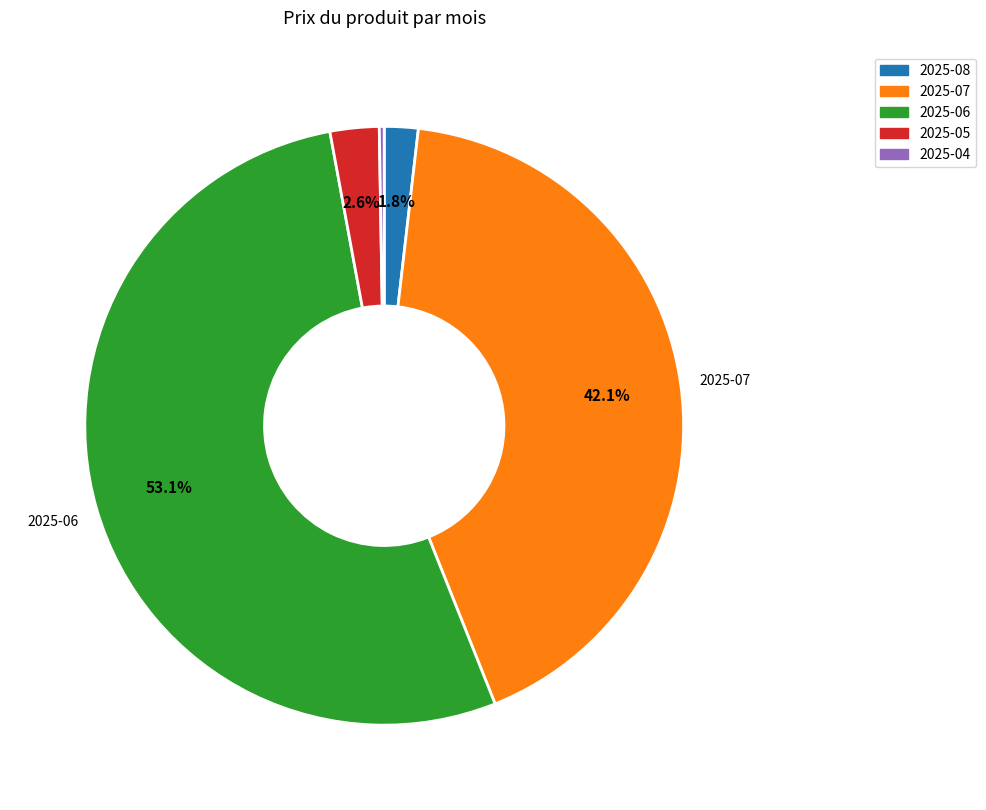

What is the largest slice in the pie chart?

2025-06